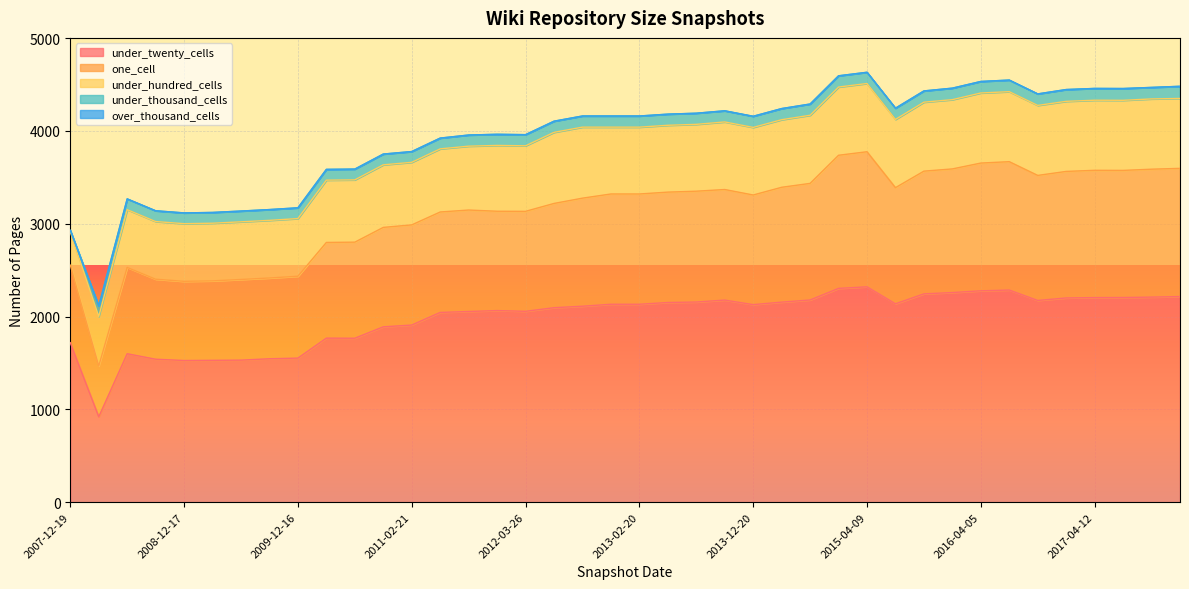

Rank the series at 2010-04-01 from highest to lowest value.

under_twenty_cells, one_cell, under_hundred_cells, under_thousand_cells, over_thousand_cells